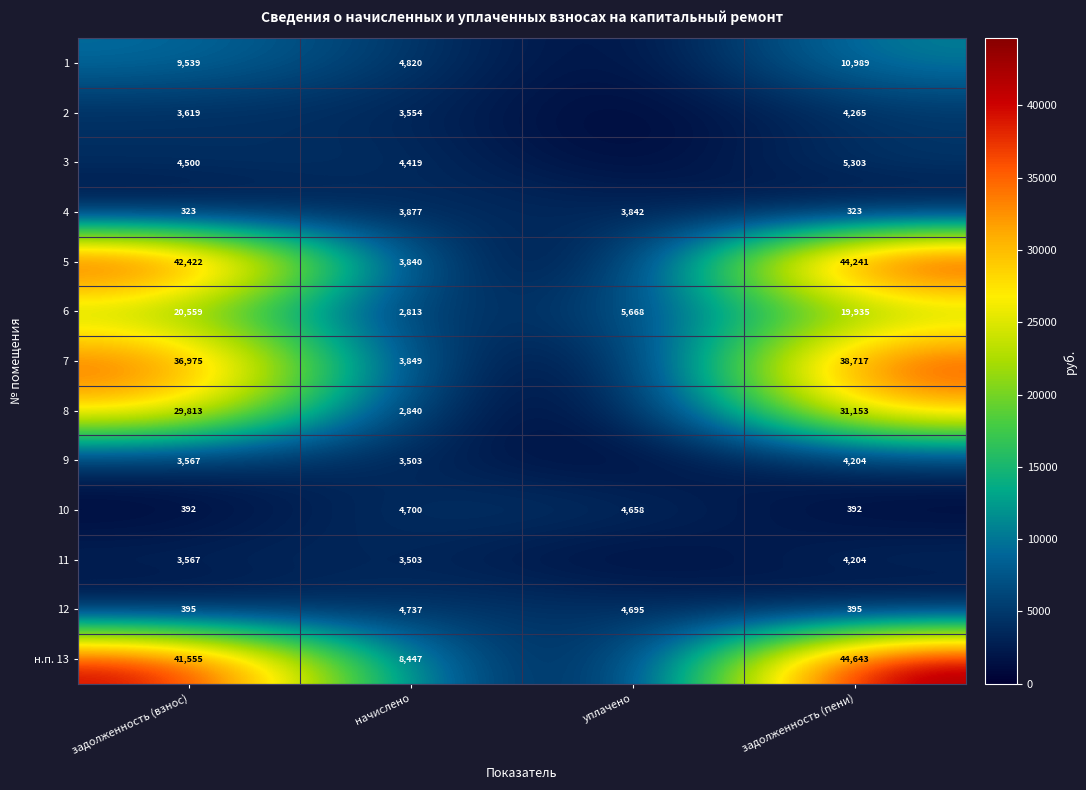

What is the sum of the 4 values at начислено and задолженность (взнос)?

4200